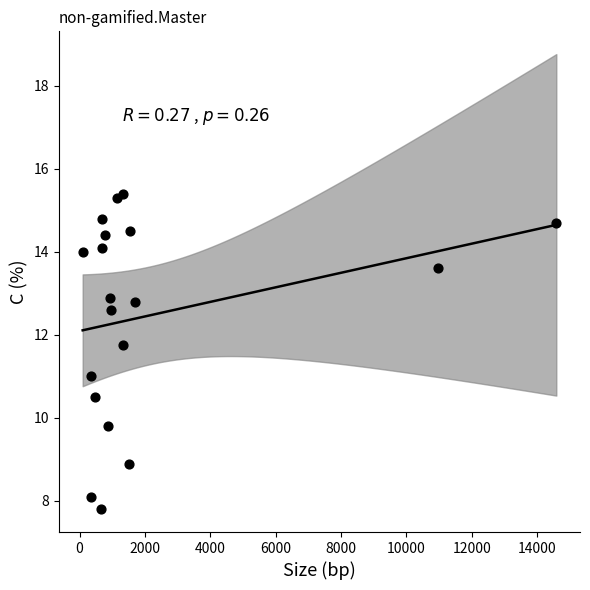

What is the range of X values (max minus min)?

14495.0